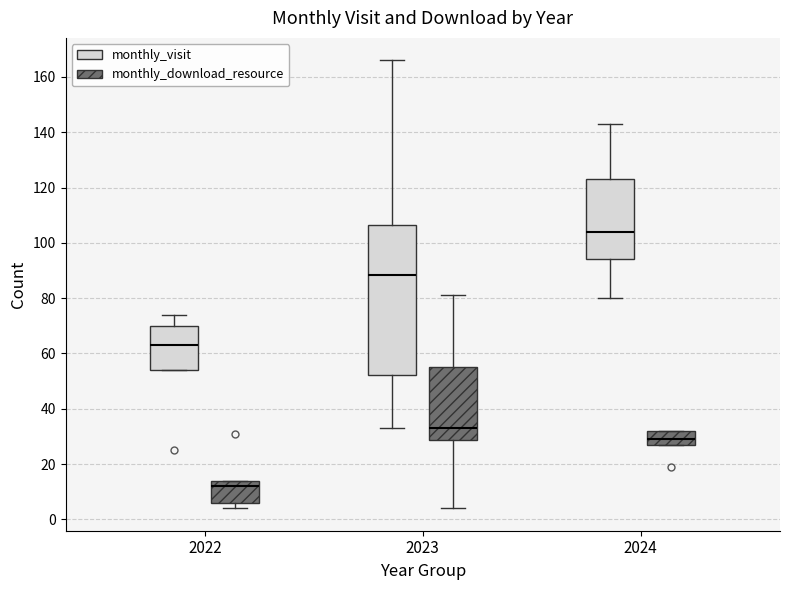

Which box is the tallest, from its lower edge to its upper edge?

2023 (monthly_visit)